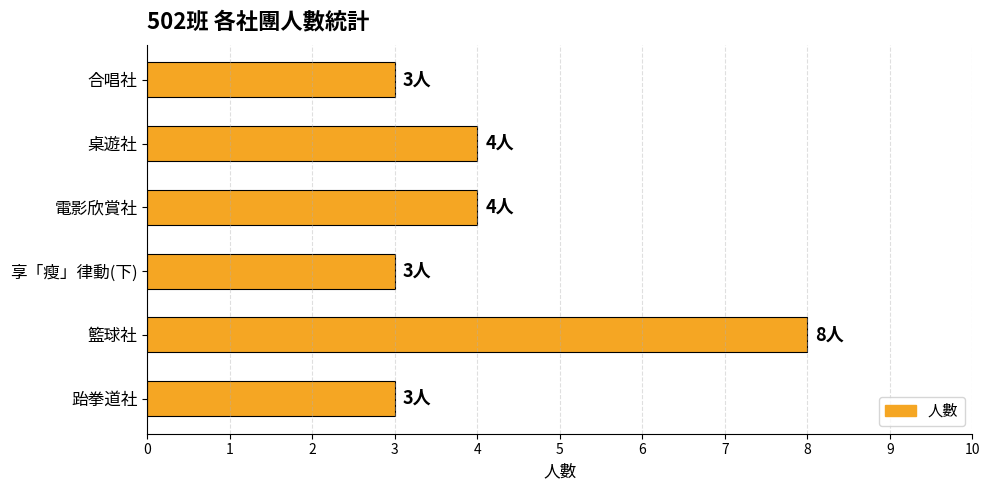

What is the minimum value shown in the chart?

3